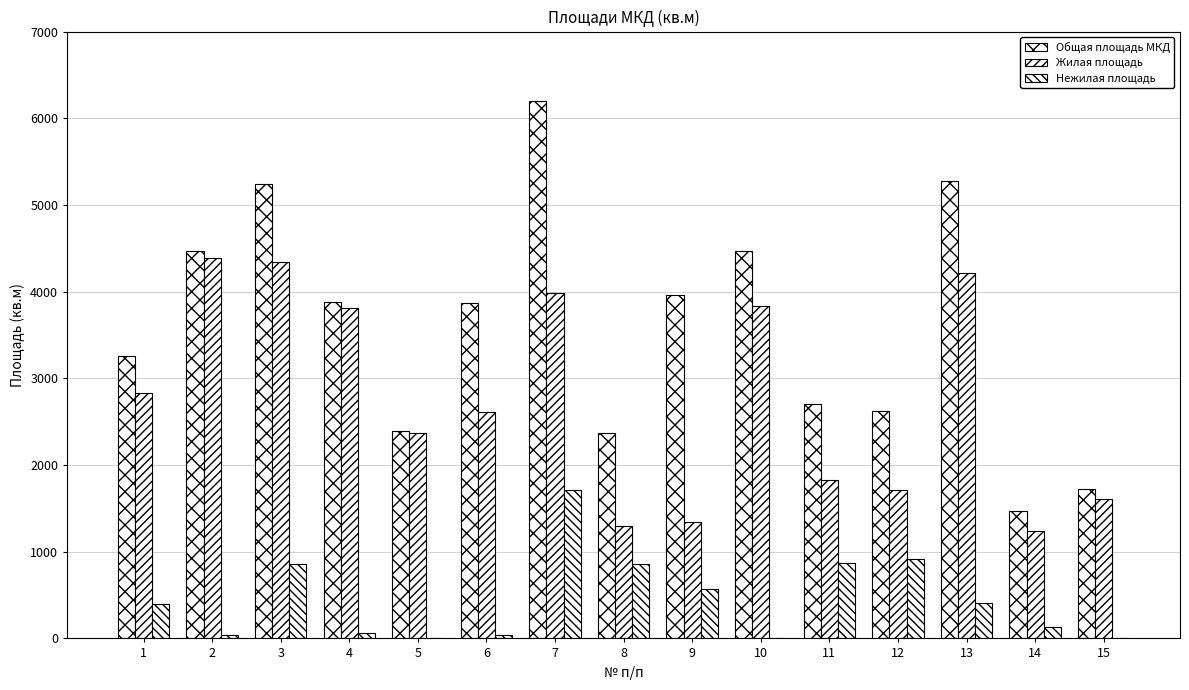

How many data points does each series have?

15